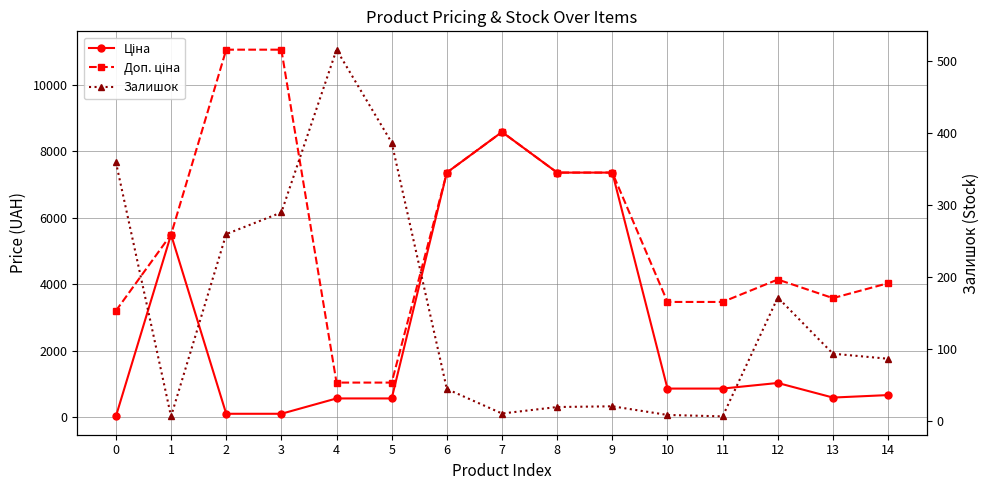

How many categories are shown in the chart?

15